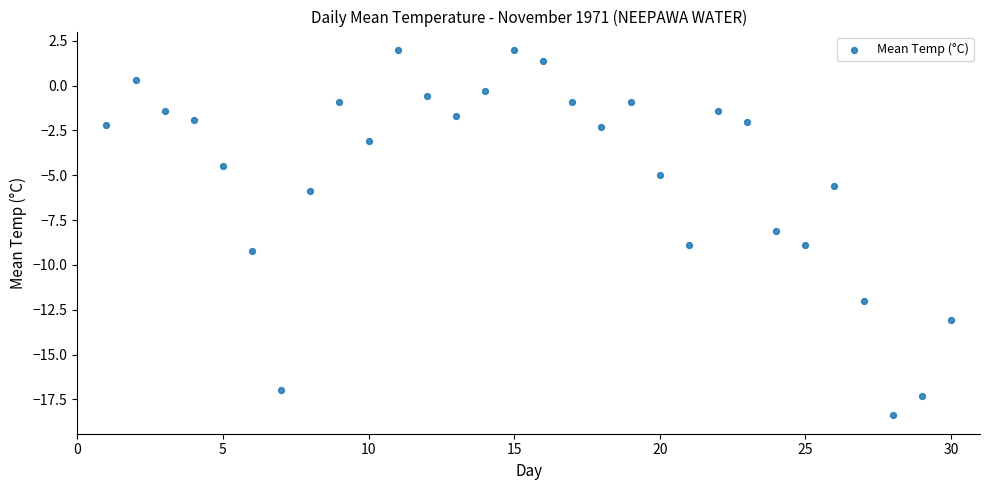

What is the range of Y values (max minus min)?

20.4